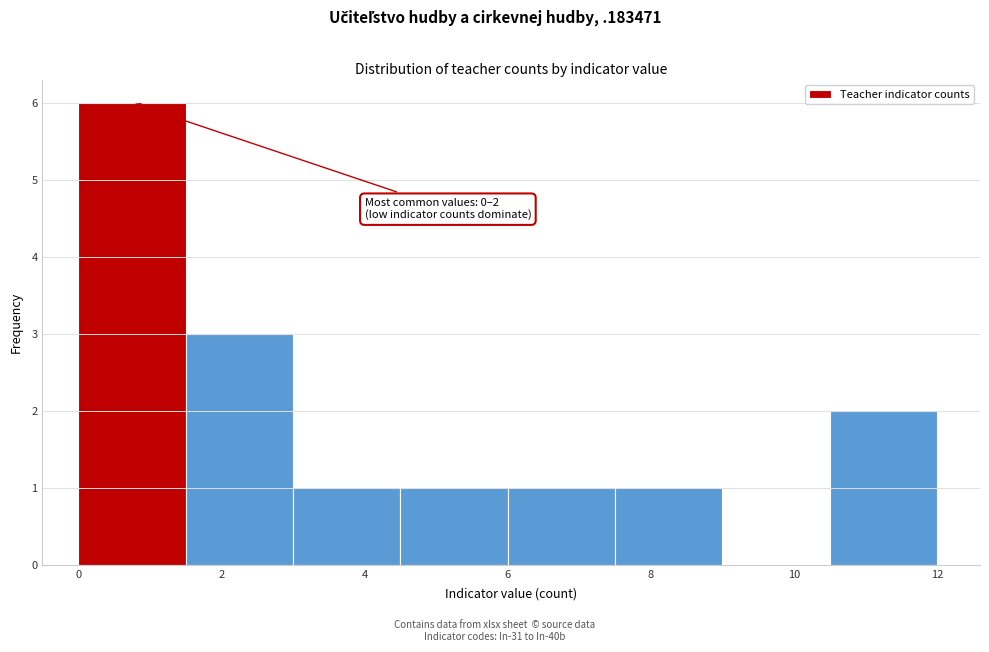

Over which range of the x-axis is the bar tallest?

0.0 to 1.5